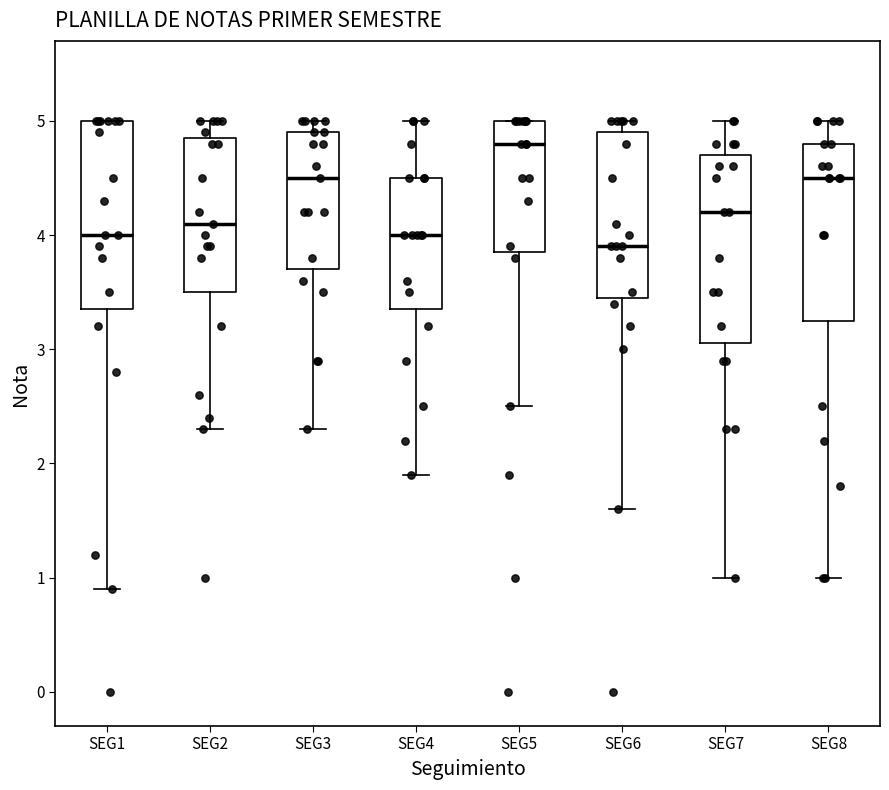

Where is the lower edge of the box for SEG1 on the y-axis? The values are not printed on the chart, so give them approximately, as read against the axis.

3.4